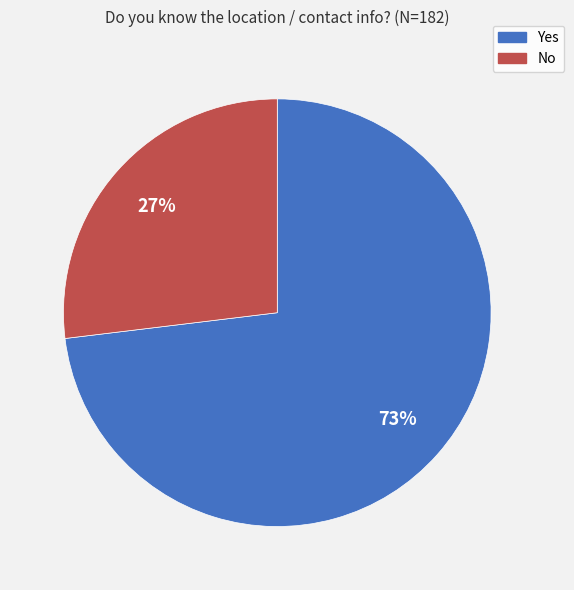

Which slice is the largest?

Yes